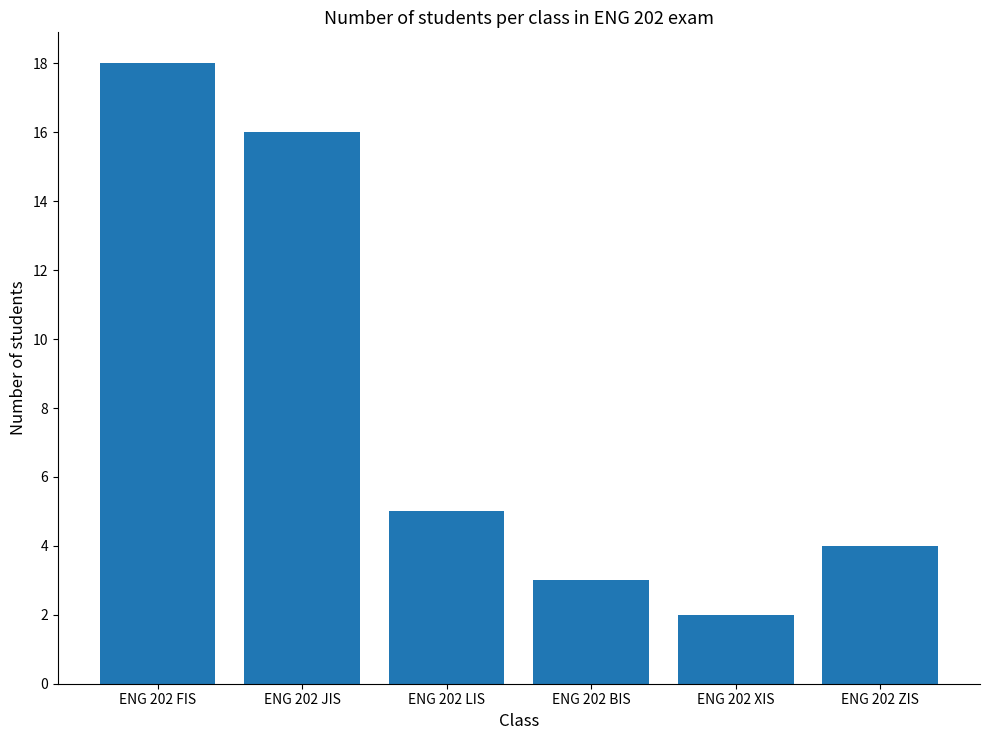

How many series are shown in this chart?

1